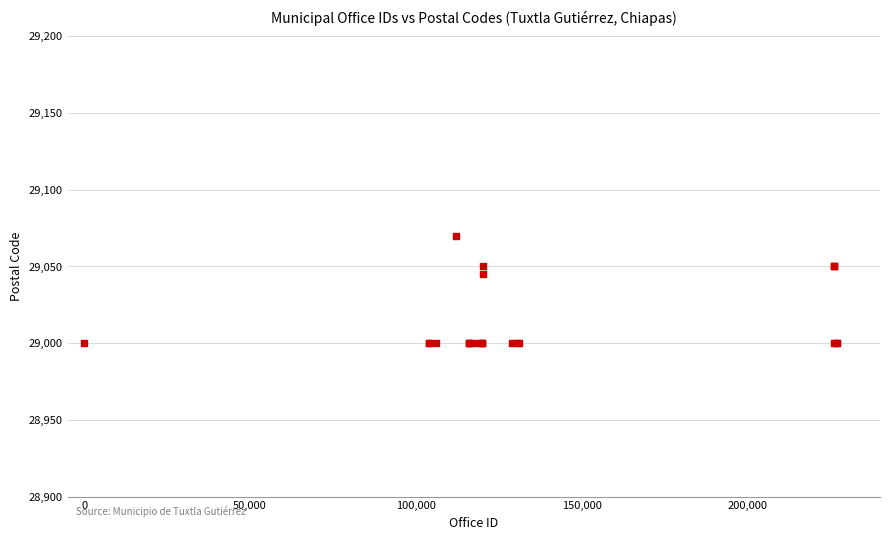

What Y value in the scatter plot is closest to 29035?

29045